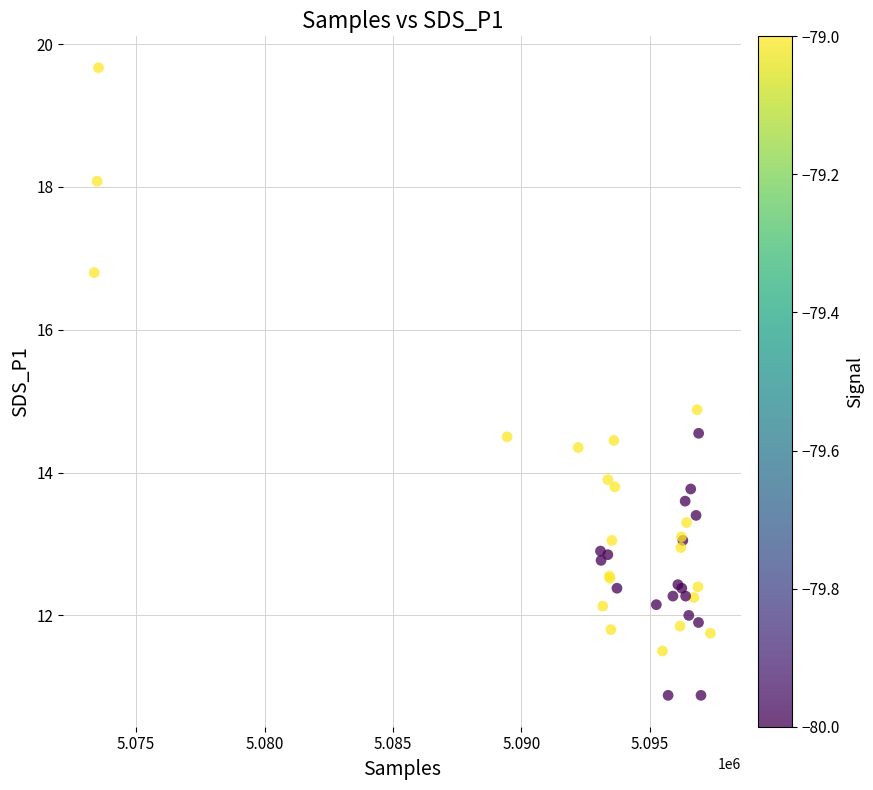

What Y value in the scatter plot is closest to 15?

14.9